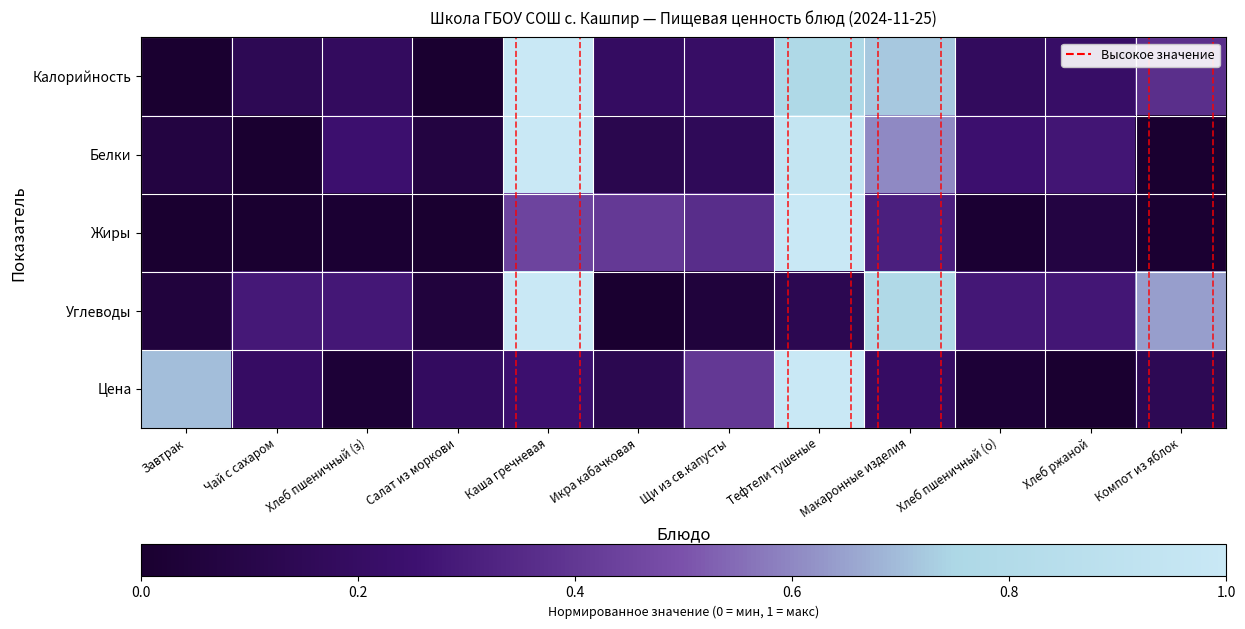

Between Щи из св.капусты and Чай с сахаром, which is larger?

Щи из св.капусты